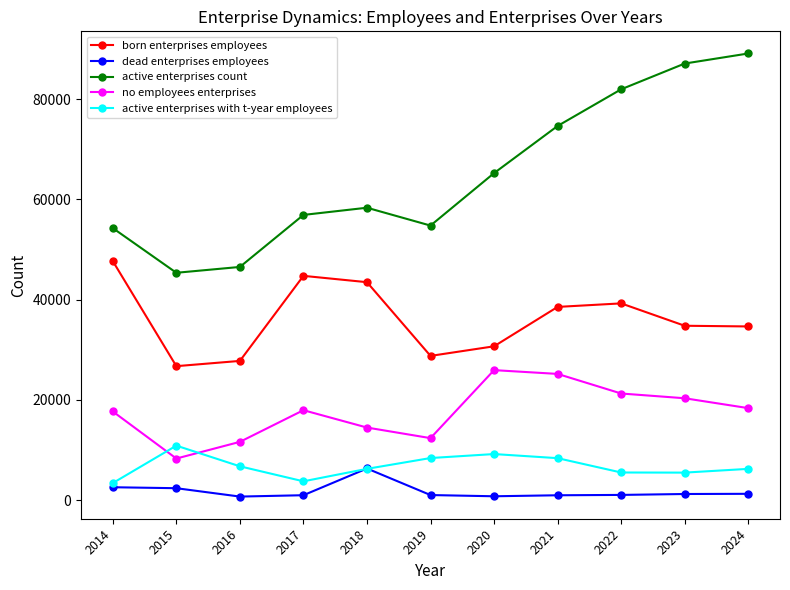

Which category has the highest value across all series?

2024